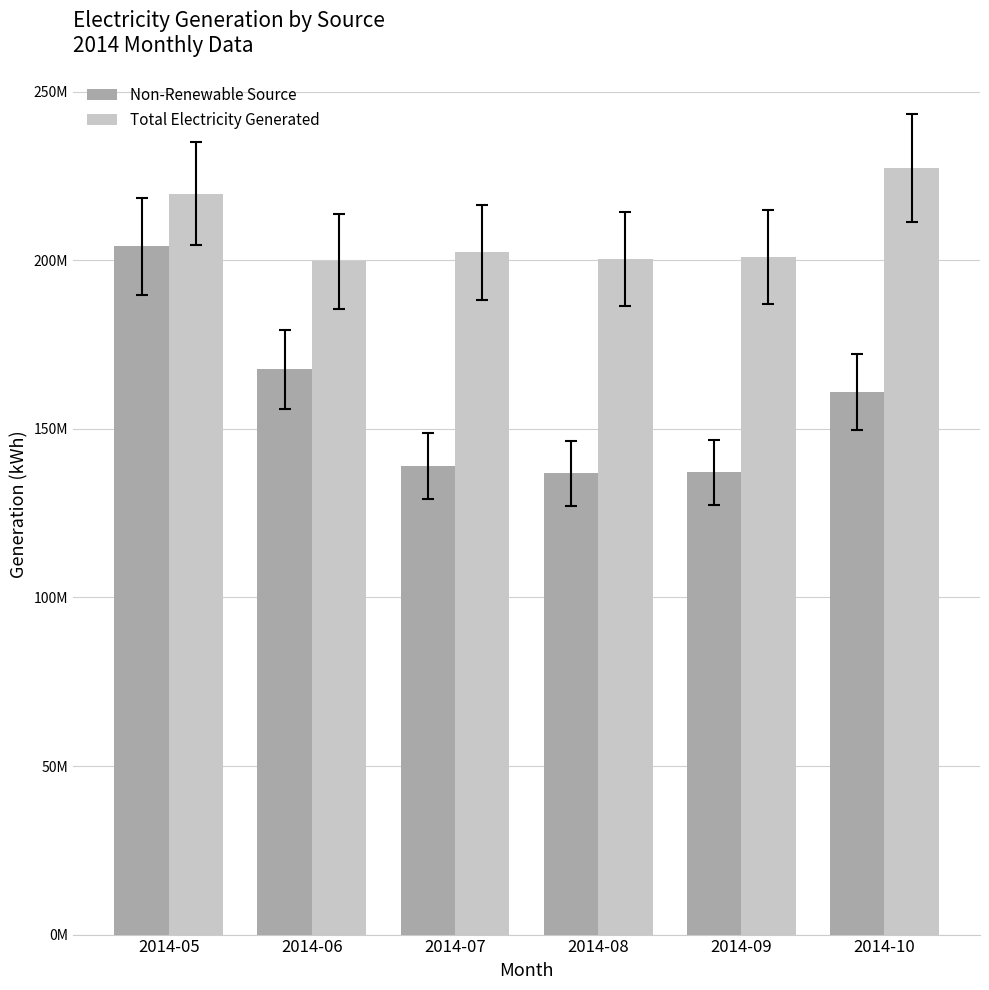

At which category is the sum across all series the highest?

2014-05